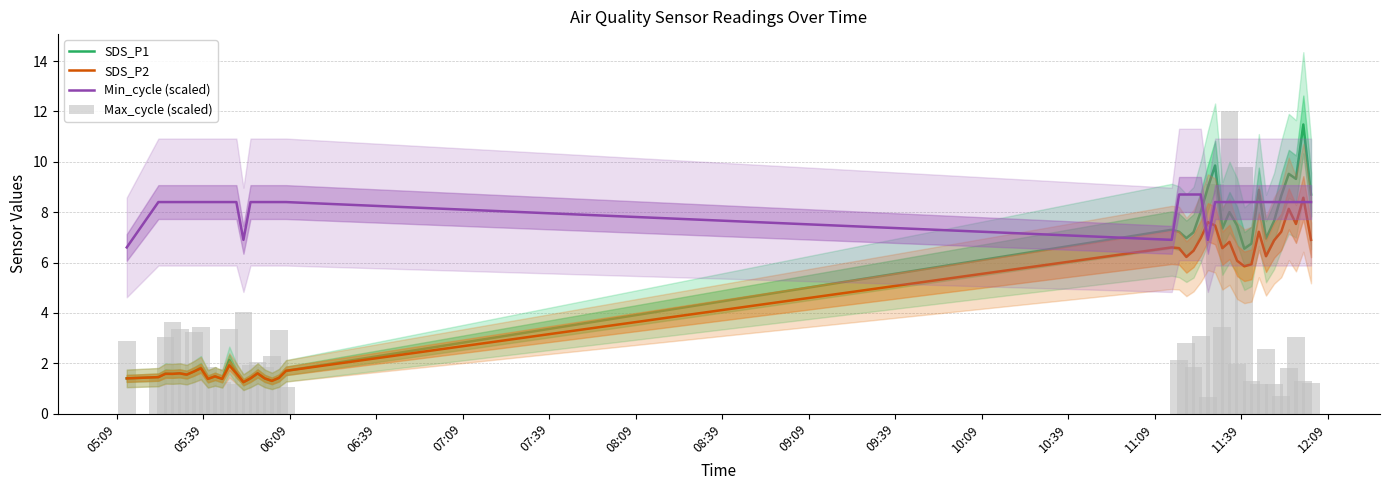

At which label does Min_cycle (scaled) first exceed 8?

05:39